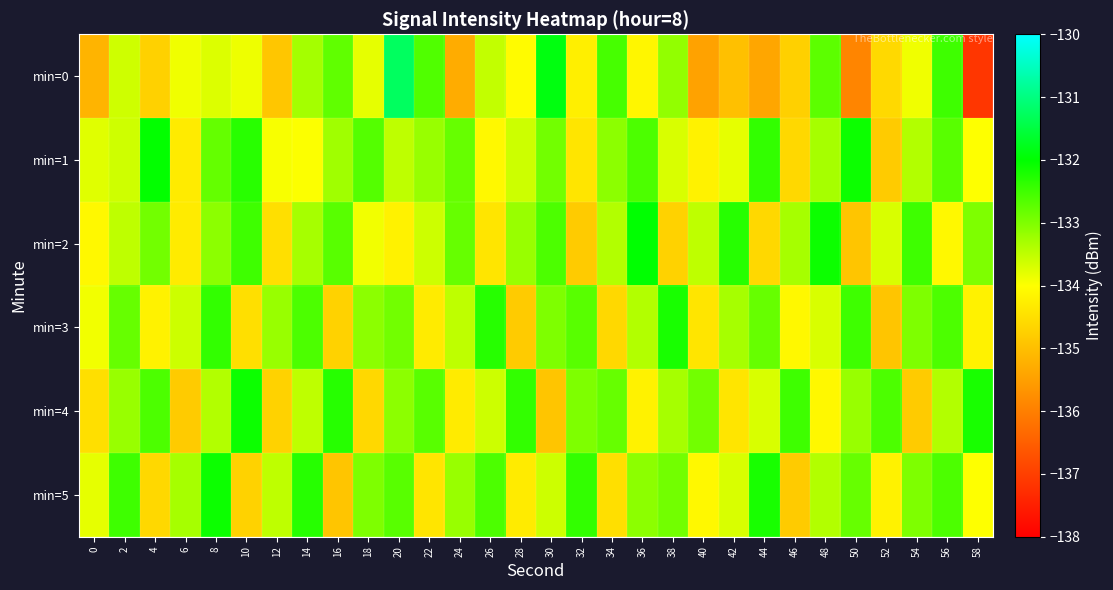

What is the total value across all series at 30?

-798.9